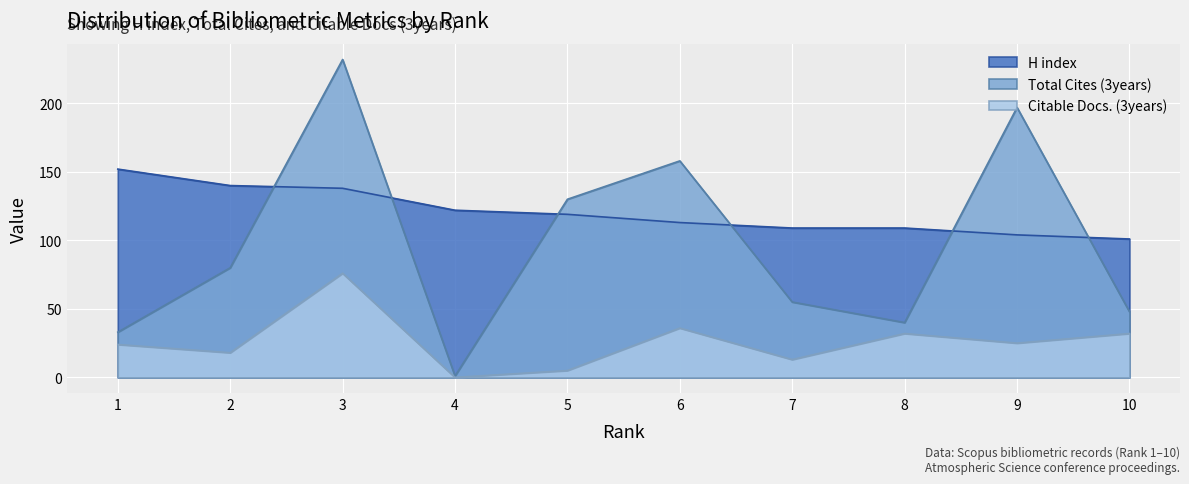

Which category has the highest value across all series?

3